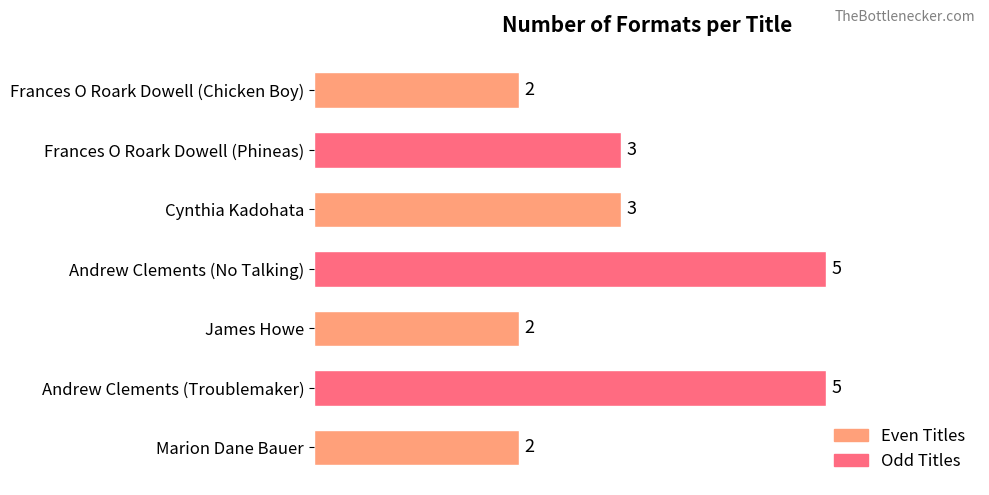

Which has a higher value, Andrew Clements (Troublemaker) or Frances O Roark Dowell (Chicken Boy)?

Andrew Clements (Troublemaker)